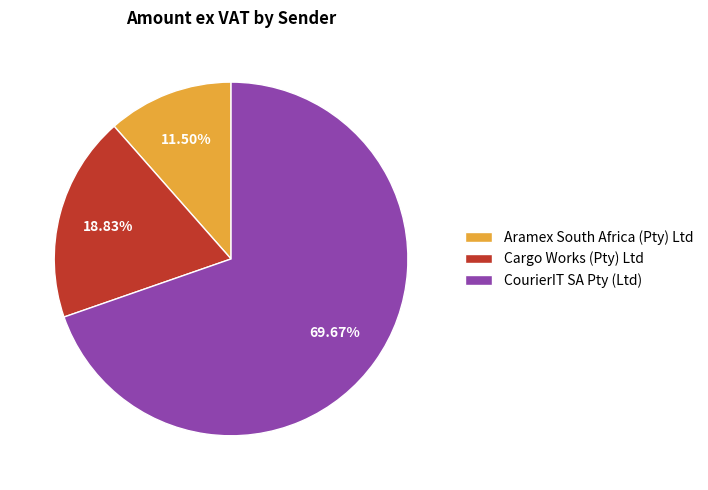

Rank the categories by value from highest to lowest.

CourierIT SA Pty (Ltd), Cargo Works (Pty) Ltd, Aramex South Africa (Pty) Ltd